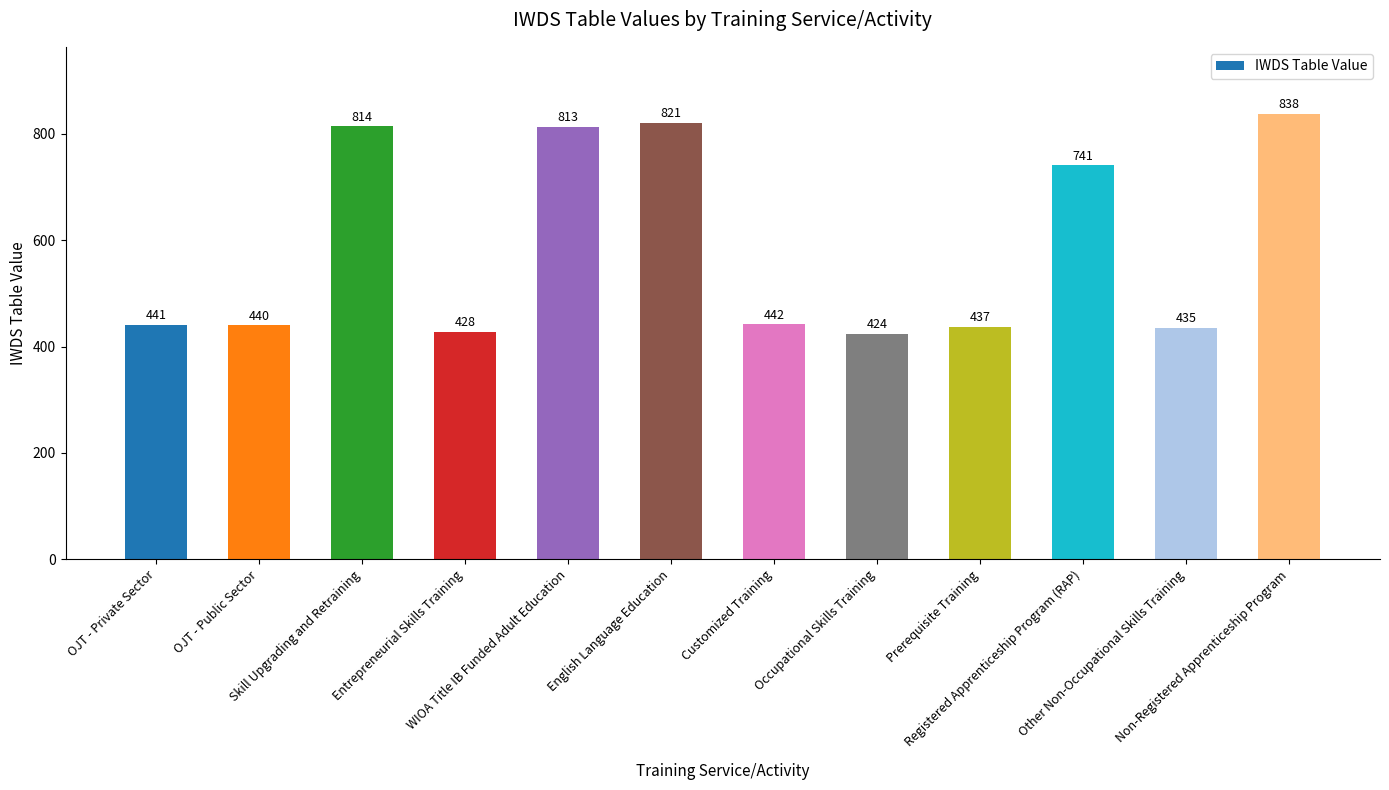

Reading left to right, extract all data points from this chart.

441	440	814	428	813	821	442	424	437	741	435	838